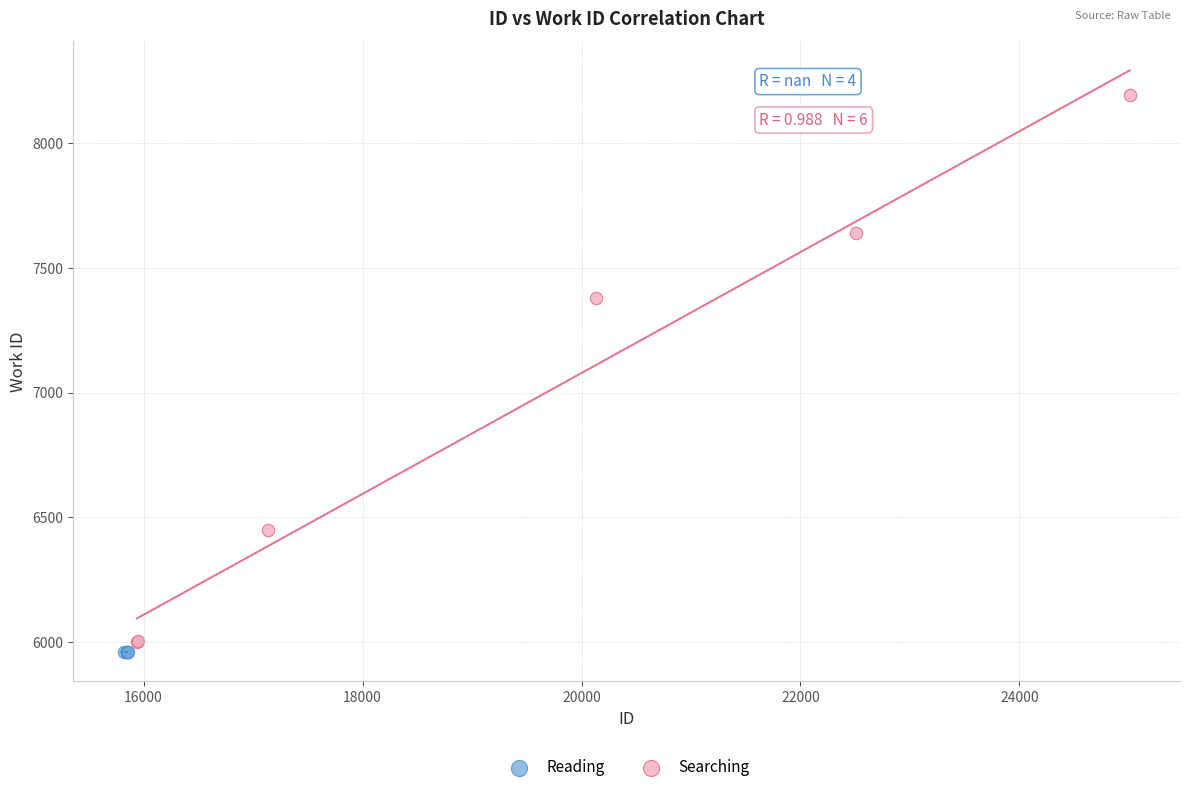

Which series contains the highest Y value?

Searching